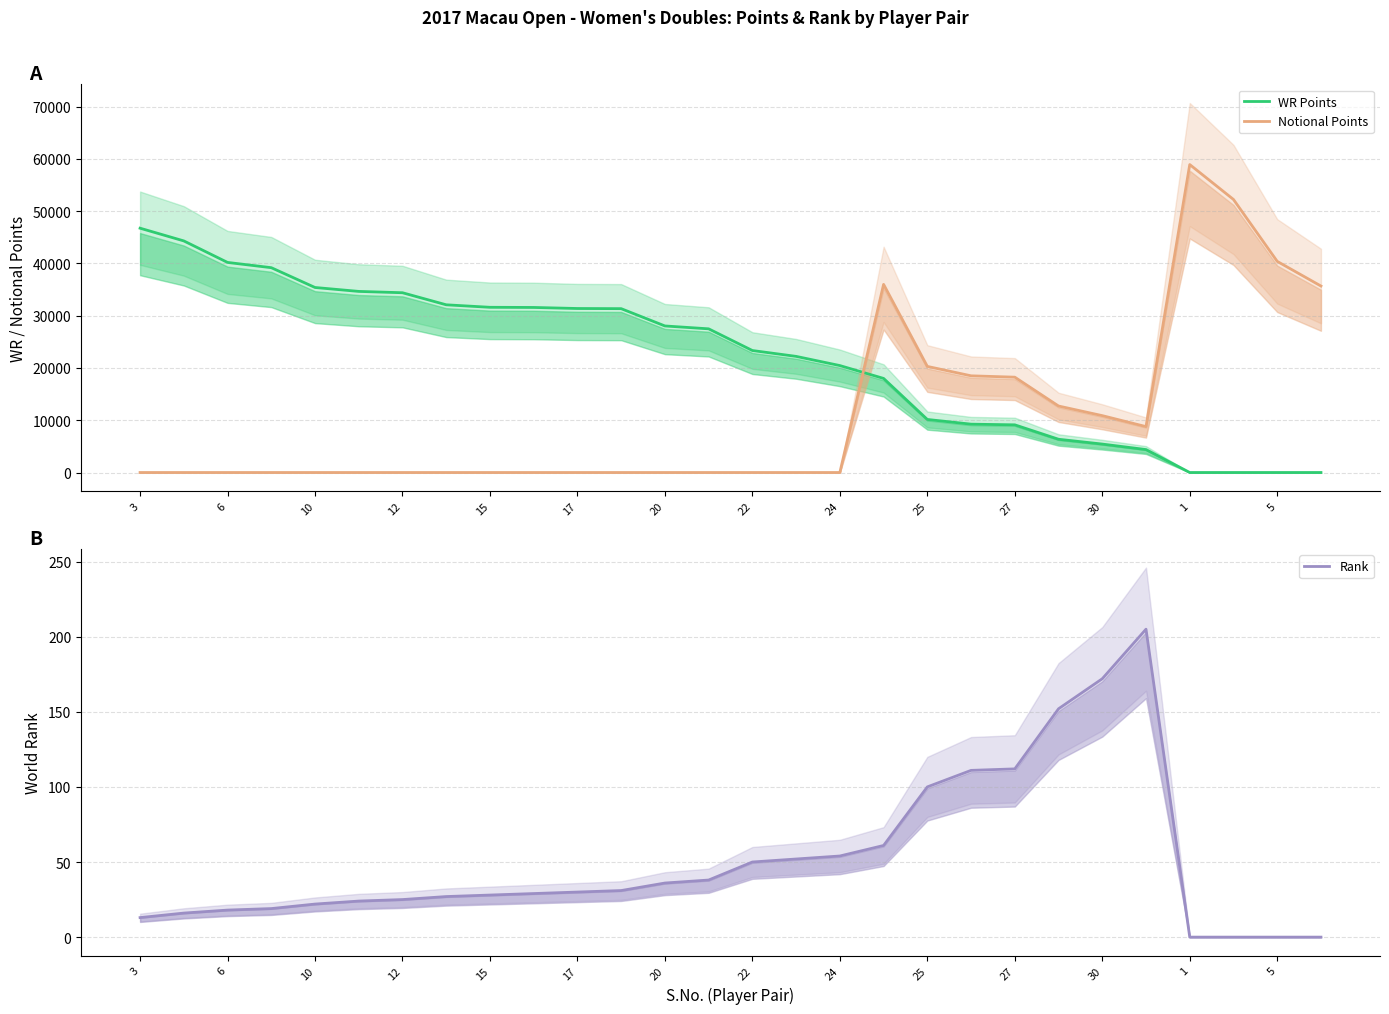

At which label does WR Points first exceed 27490?

3